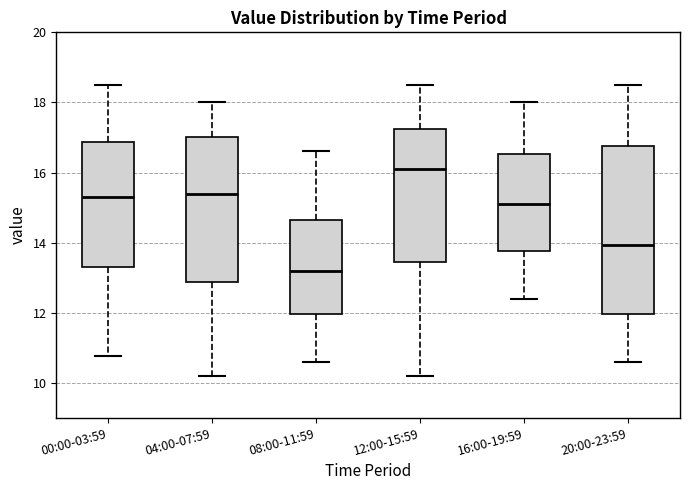

Where does the lower whisker of the box for 16:00-19:59 end on the y-axis? The values are not printed on the chart, so give them approximately, as read against the axis.

12.4